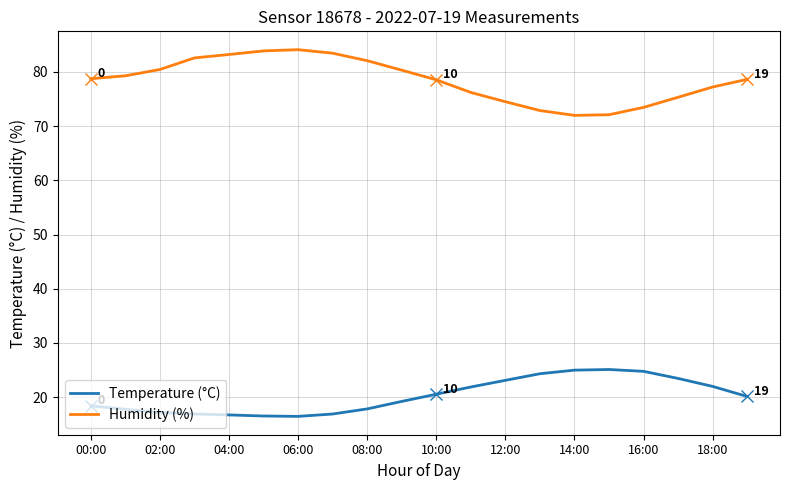

Which series has the largest total across all categories?

Humidity (%)